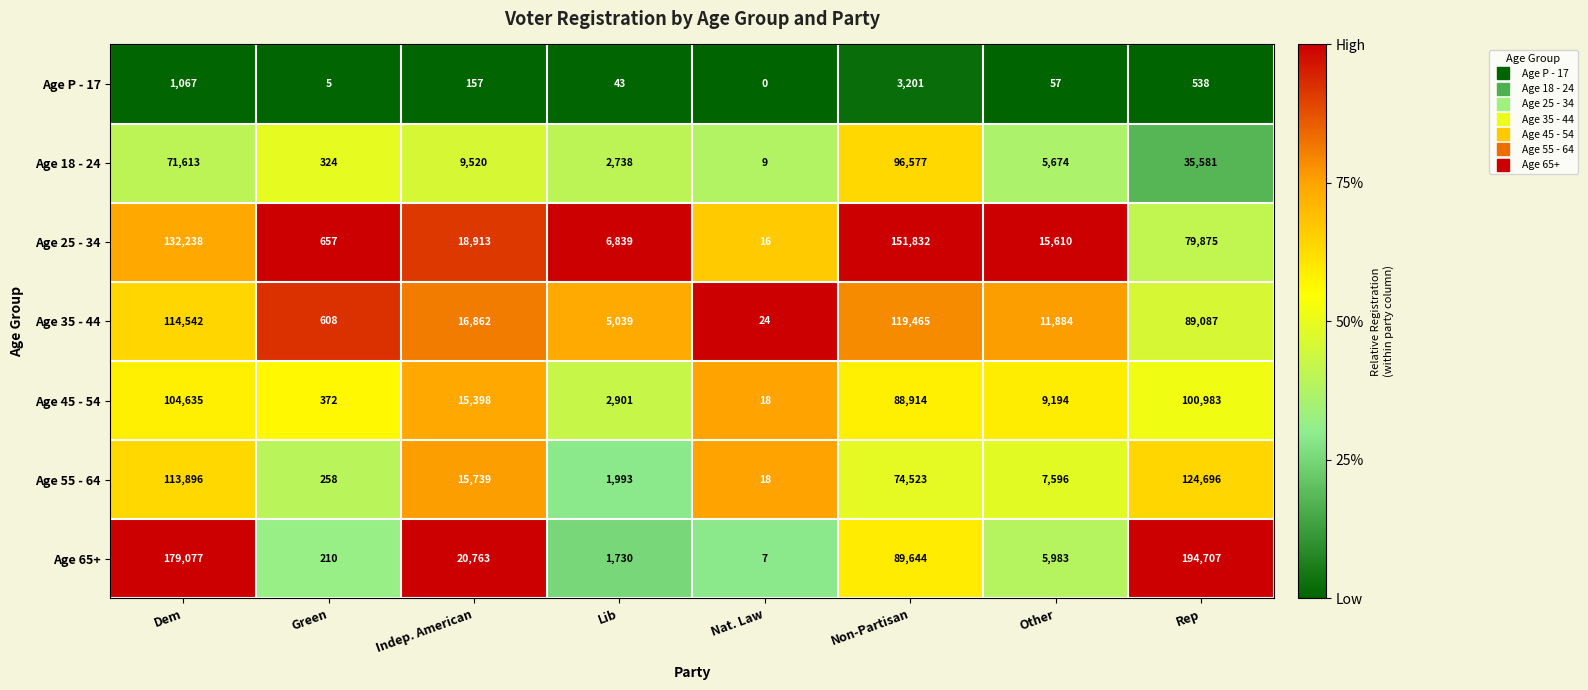

At which category is the sum across all series the highest?

Dem